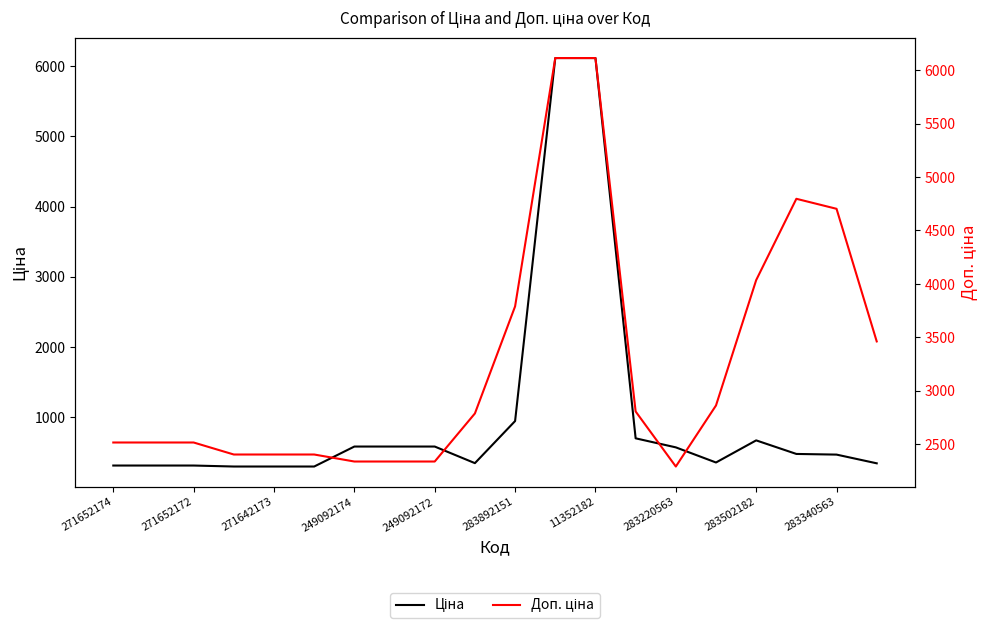

Is the value of Ціна at 249092172 greater than the value of Доп. ціна at 283502182?

No